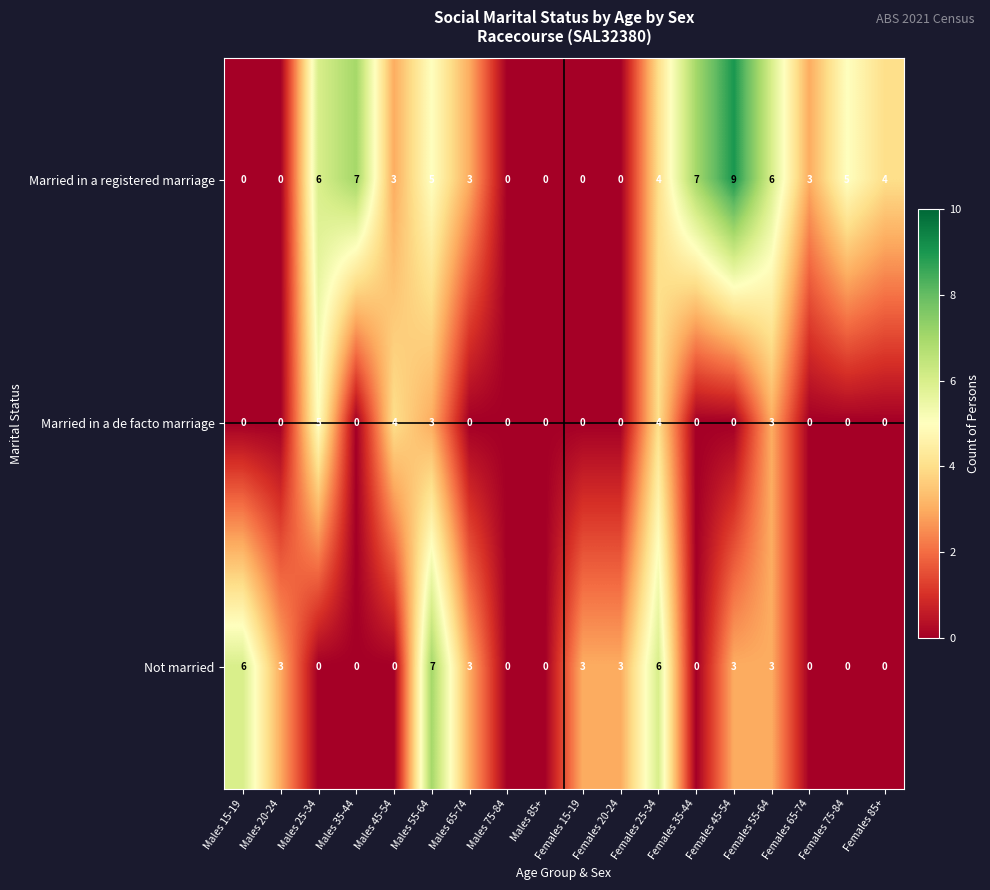

What is the difference between the Married in a registered marriage values at Males 35-44 and Males 20-24?

7